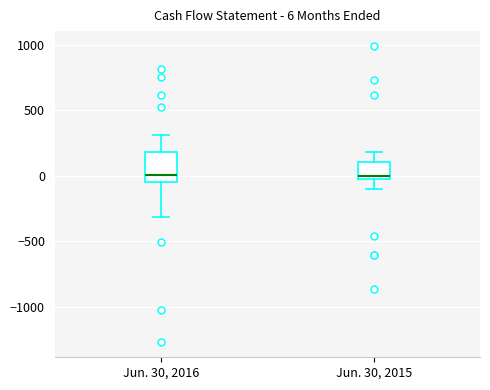

Which box is the tallest, from its lower edge to its upper edge?

Jun. 30, 2016